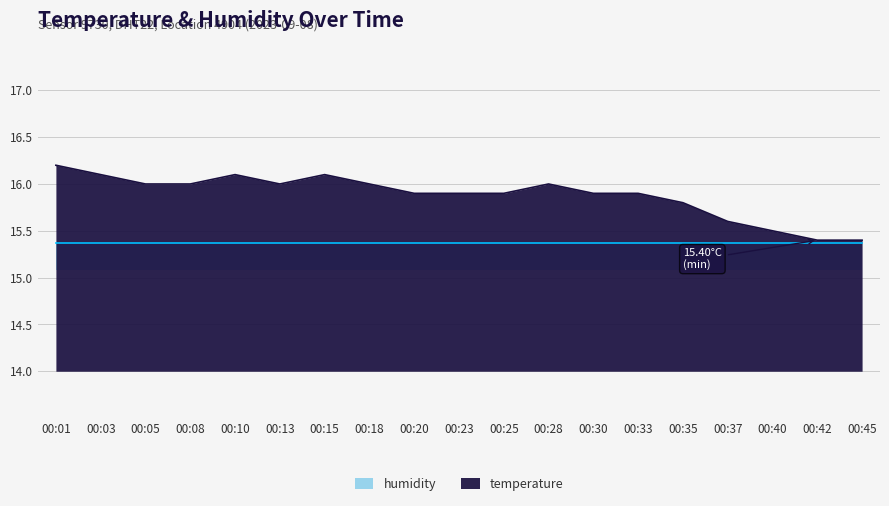

True or false: the data shows 5.5 at 00:15.

False